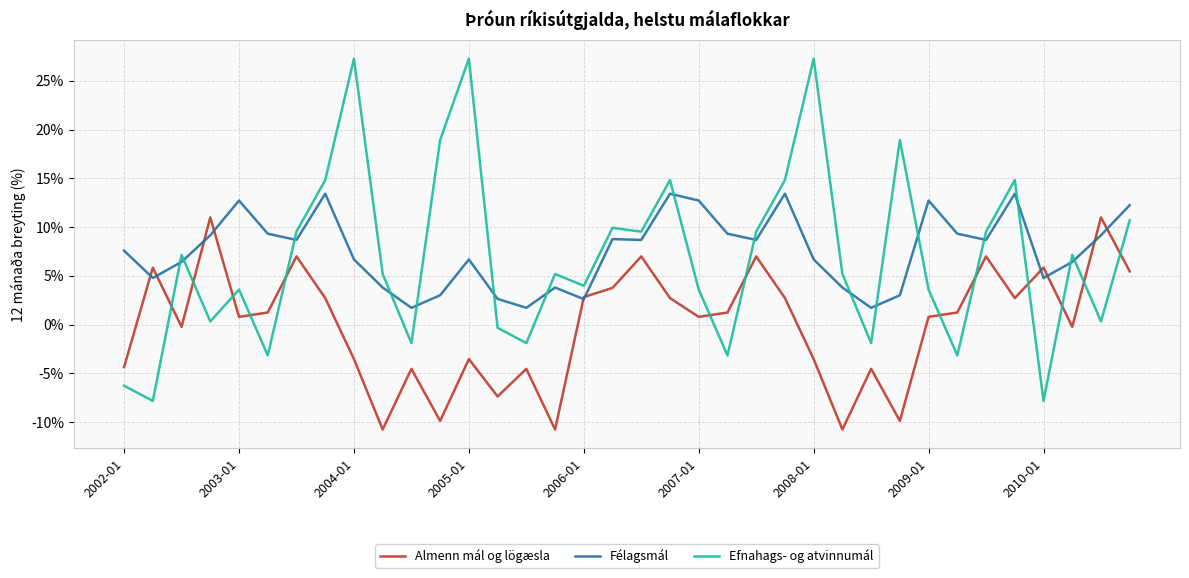

What is the maximum value for Efnahags- og atvinnumál?

27.3